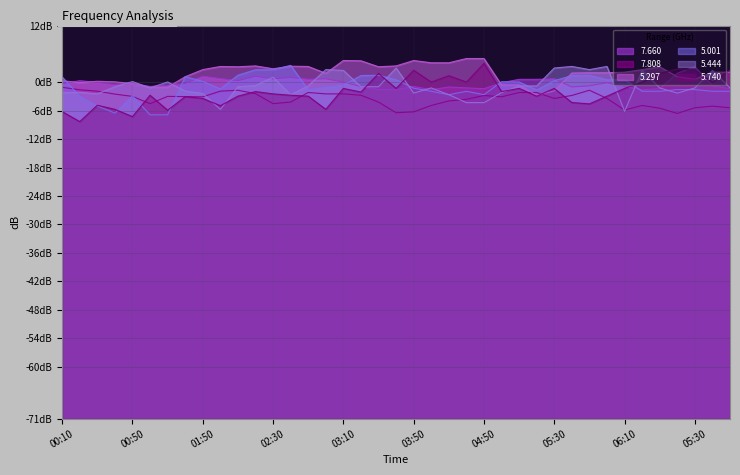

What are all the series names shown in the legend?

7.660, 7.808, 5.297, 5.001, 5.444, 5.740